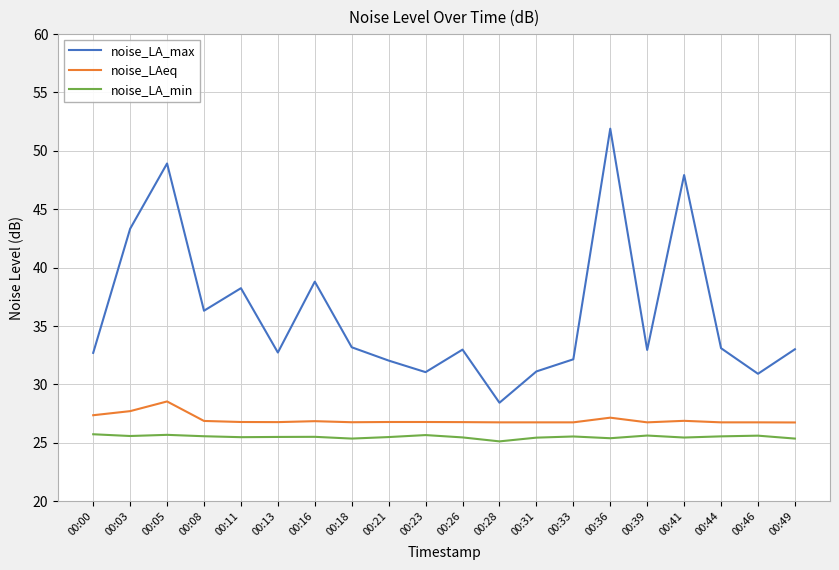

Which series has the largest range (max minus min)?

noise_LA_max